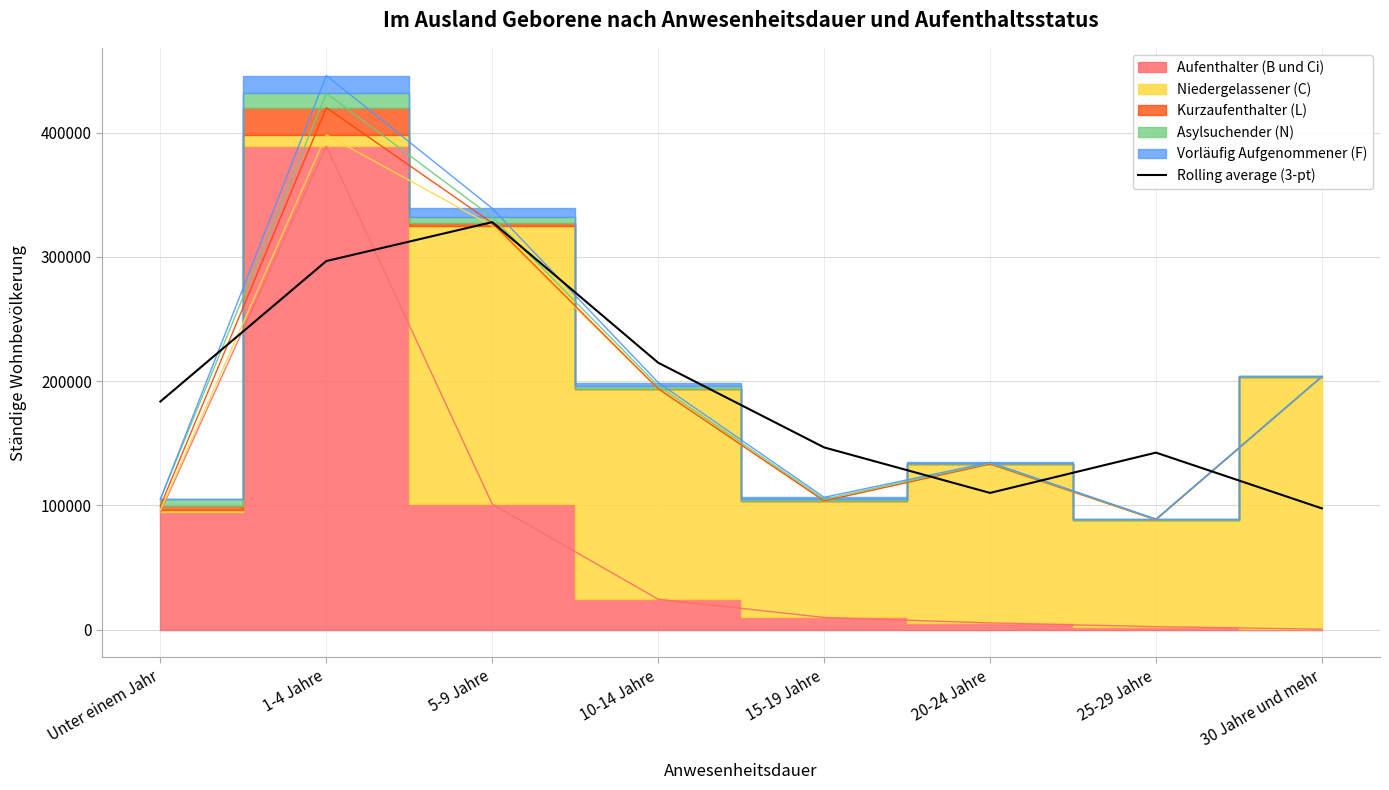

What is the change in value from 15-19 Jahre to 20-24 Jahre?

-36607.0